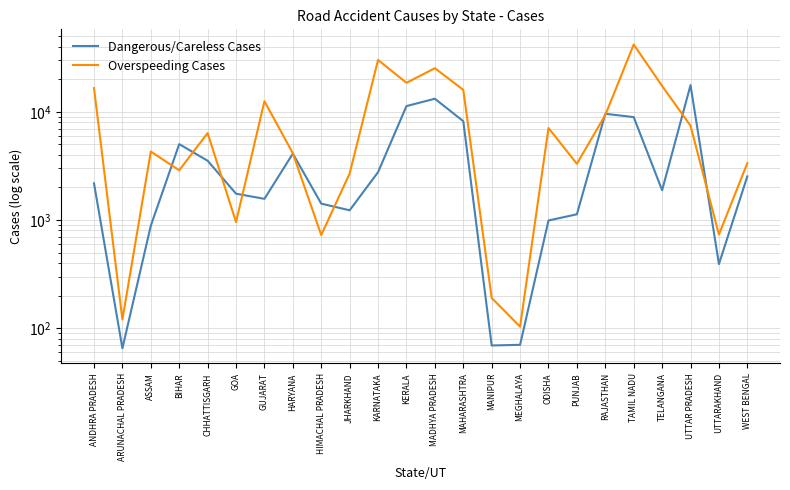

How many lines are shown in the chart?

2